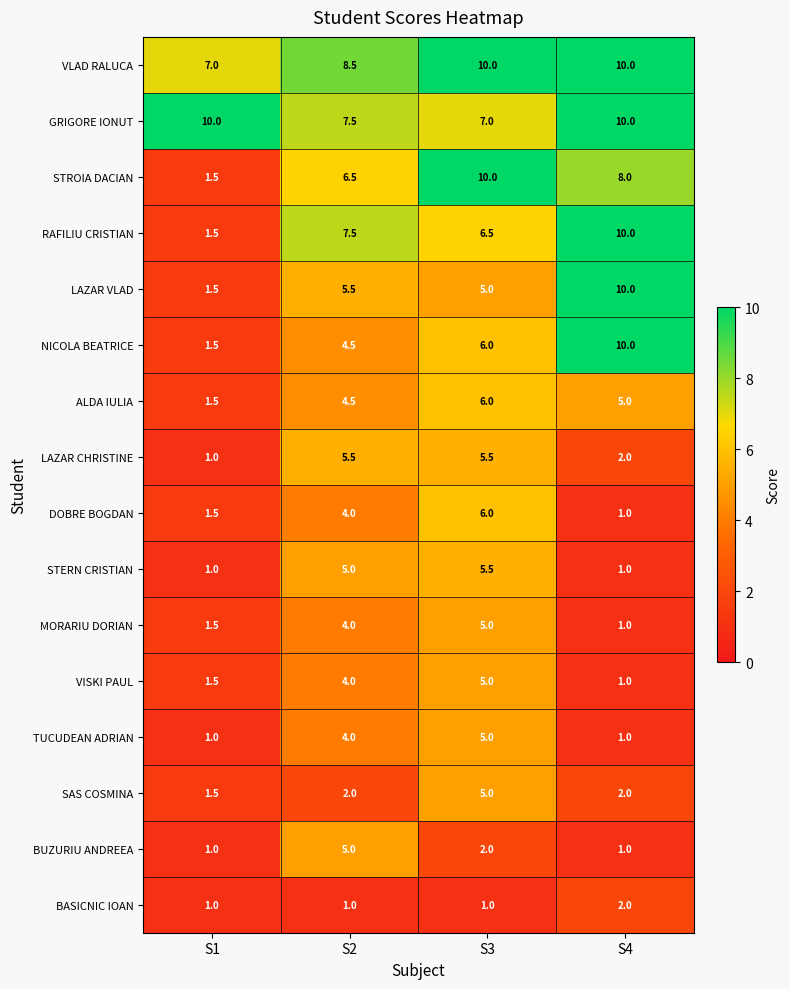

At how many categories does at least one series exceed 6?

4